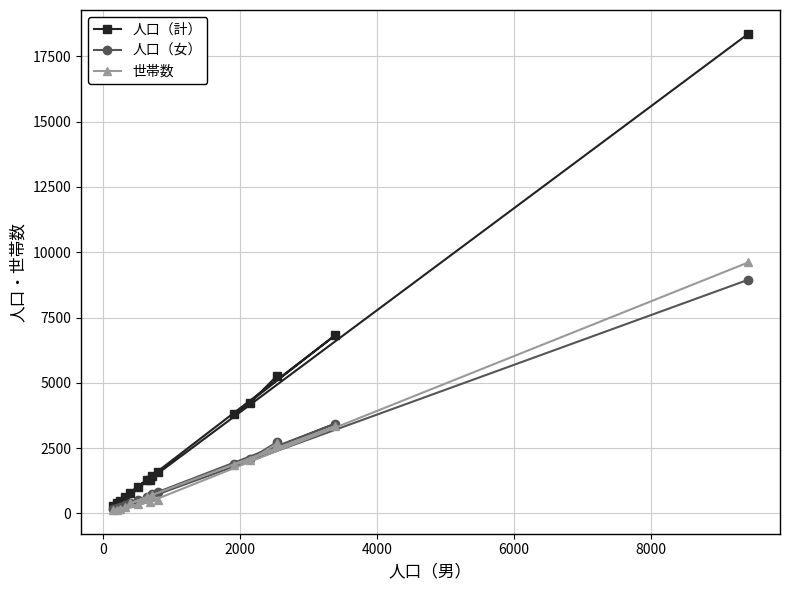

Which series has the widest spread of values?

人口（計）